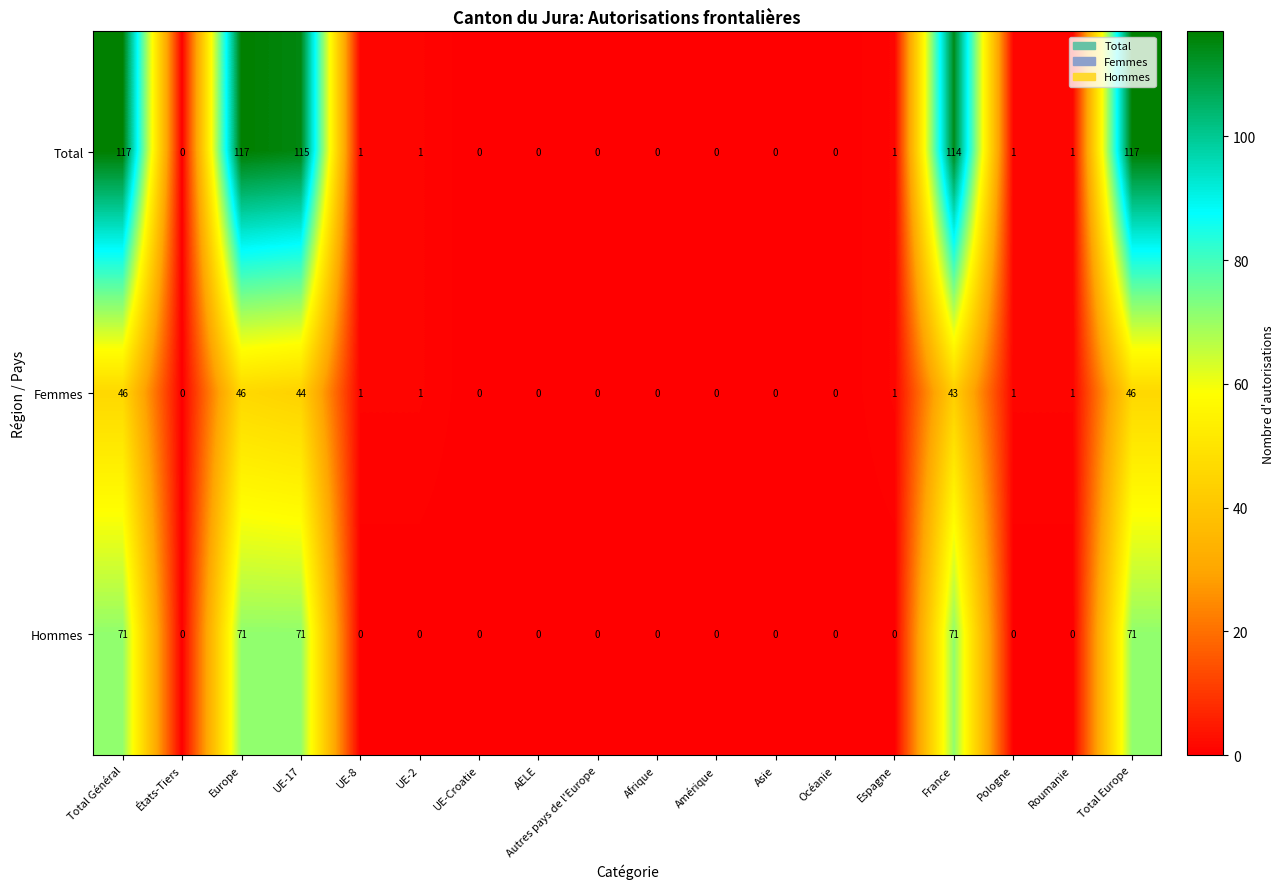

What is the sum of all Femmes values?

230